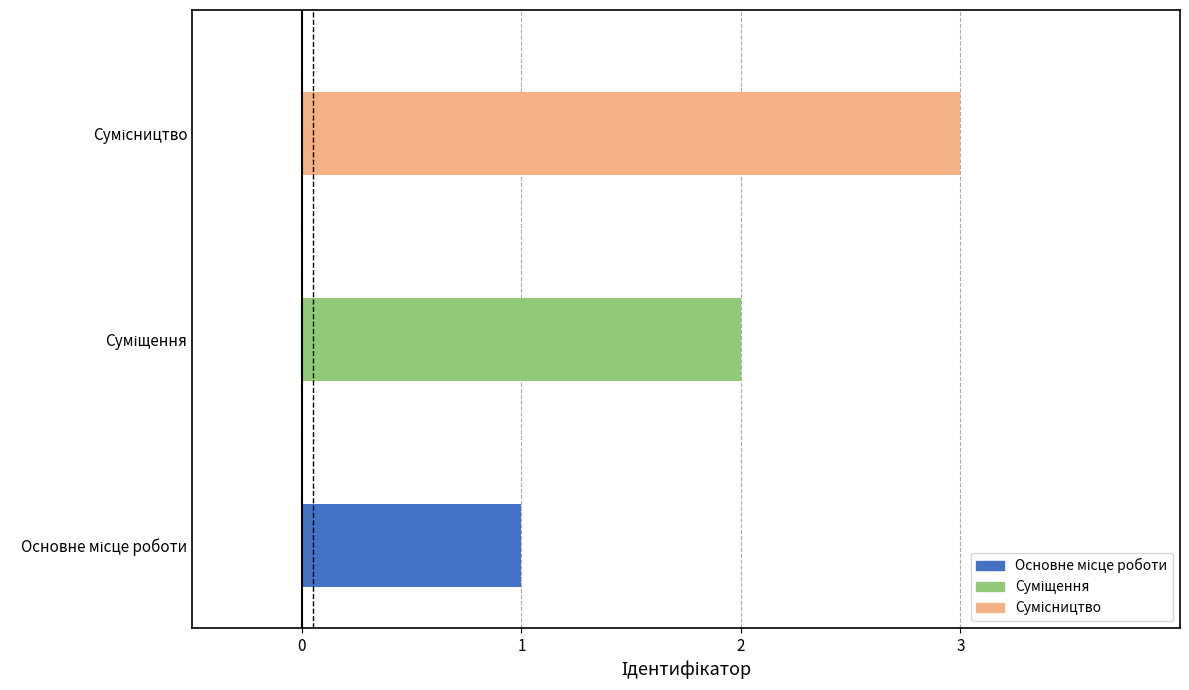

What is the greatest value displayed?

3